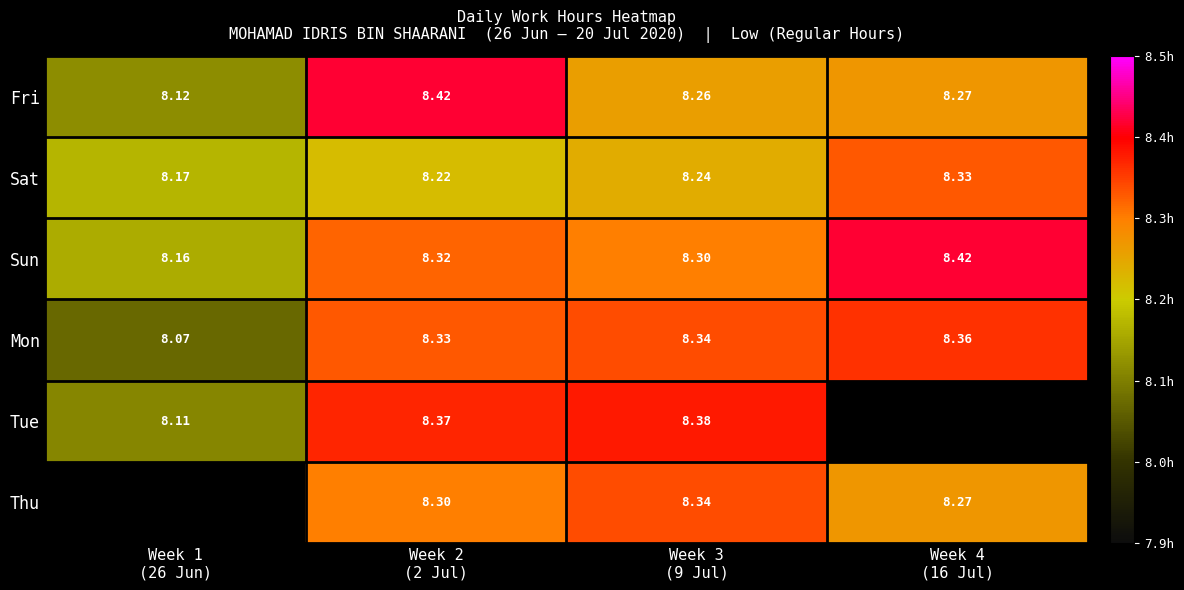

Is the value of Sun at Week 1 (26 Jun) greater than the value of Sat at Week 2 (2 Jul)?

No